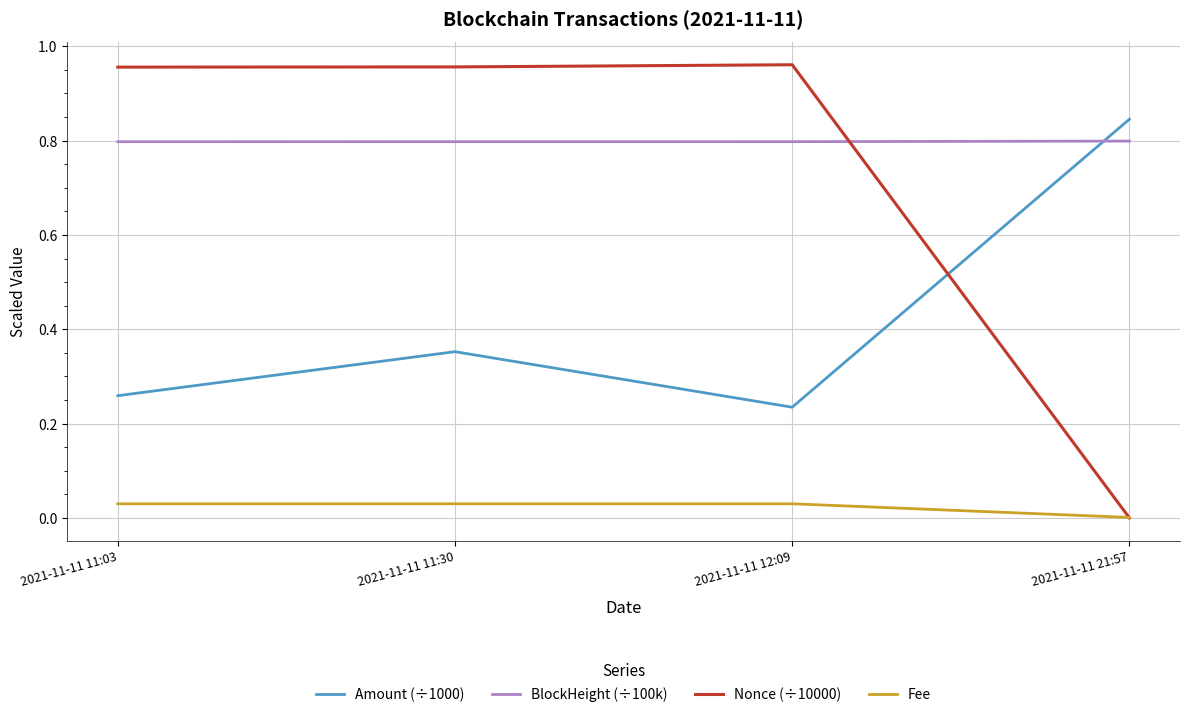

Is the value of BlockHeight (÷100k) at 2021-11-11 11:03 greater than the value of Amount (÷1000) at 2021-11-11 11:03?

Yes